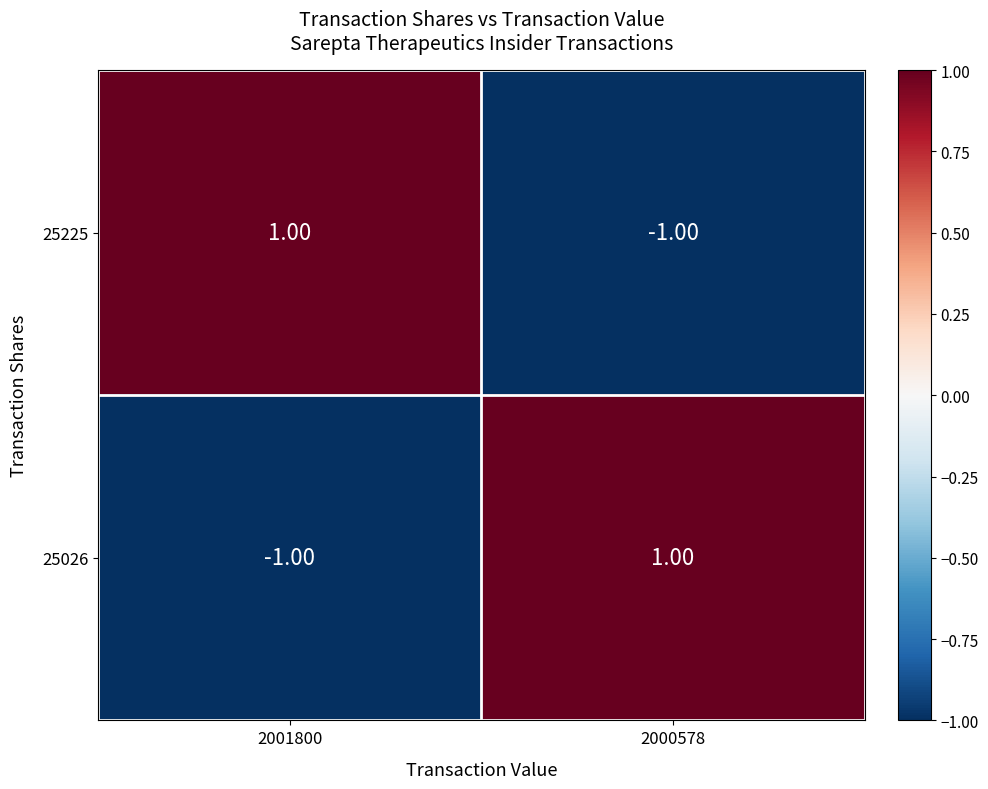

Rank the categories by 25225 value from highest to lowest.

2001800, 2000578